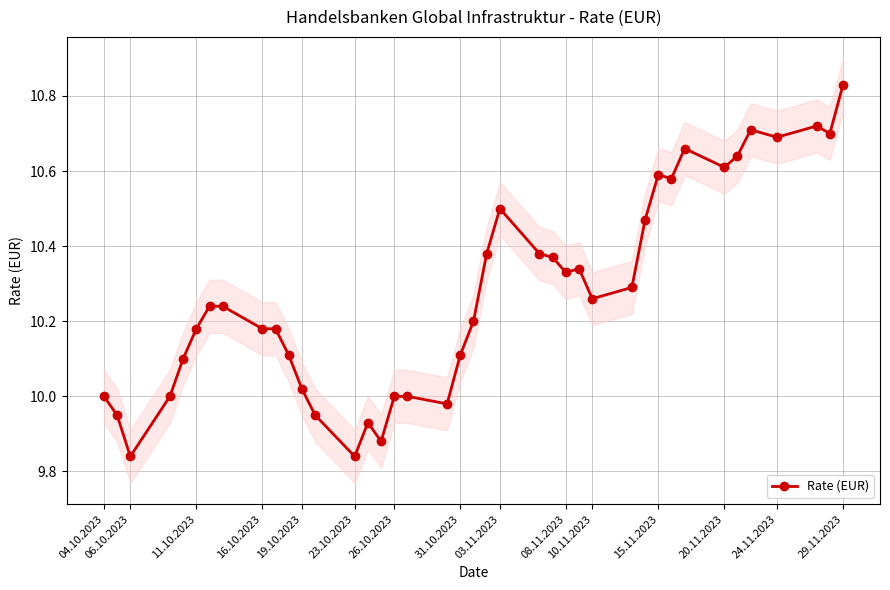

True or false: Rate (EUR) has more than 1 points higher than both neighbors.

True